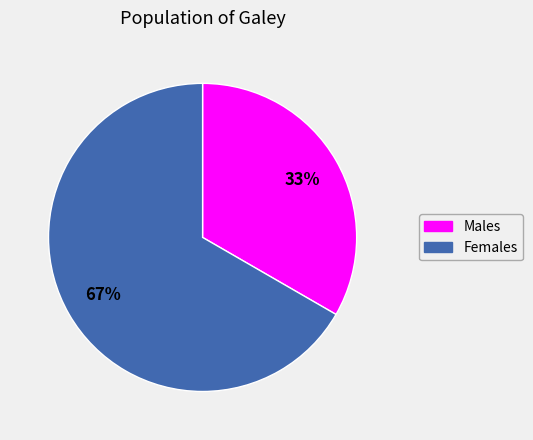

To the nearest percent, what is the average slice percentage?

50%